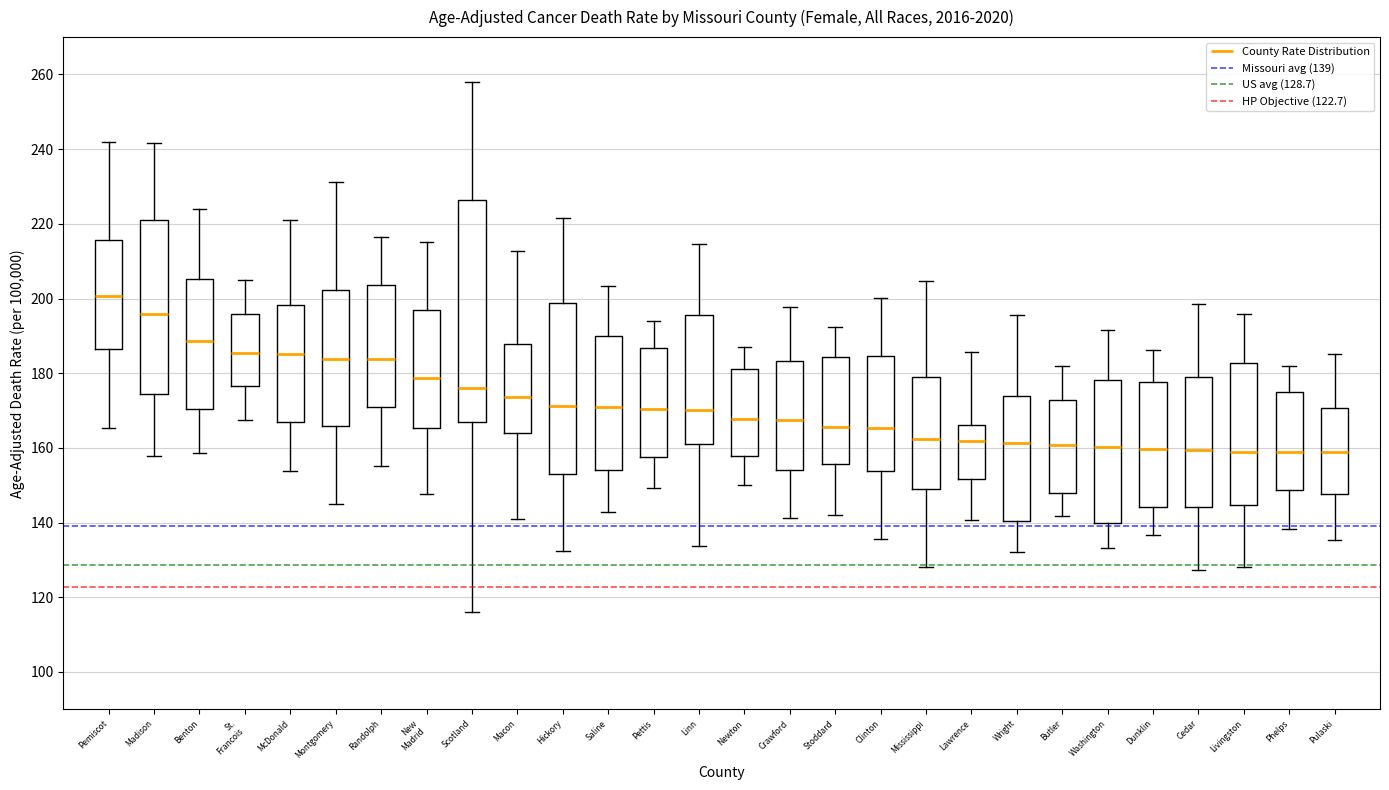

Comparing the boxes themselves (not the whiskers), which one is the tallest?

Scotland